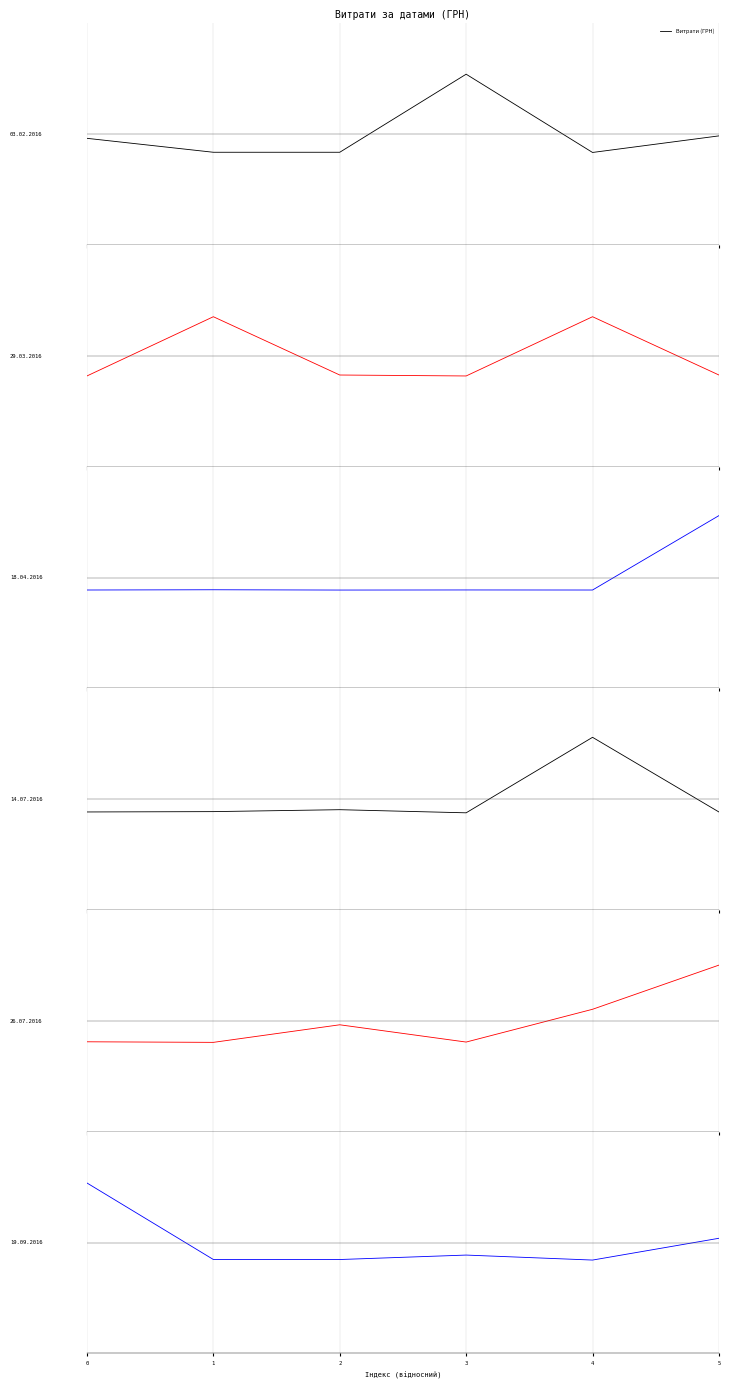

Rank the categories by value from highest to lowest.

0, 5, 3, 1, 2, 4